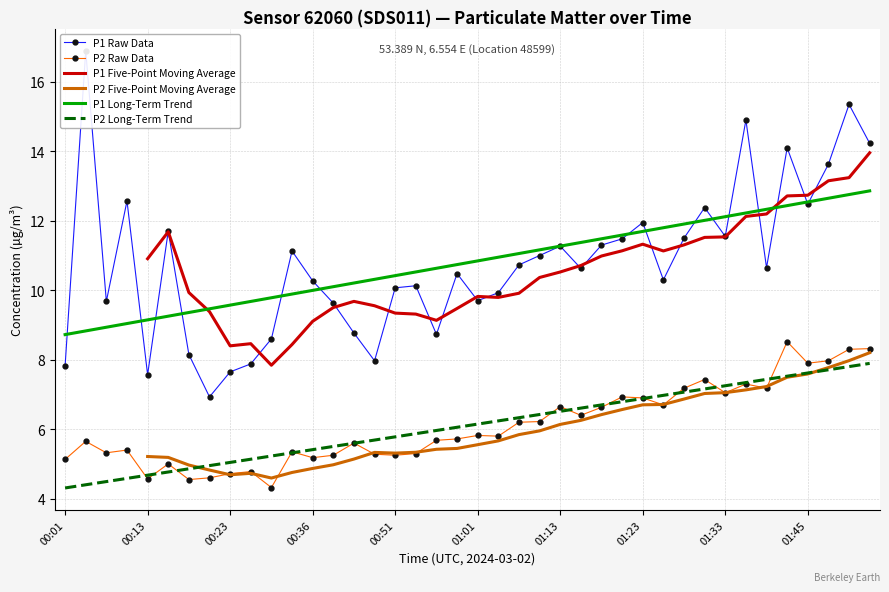

Is it true that P2 Long-Term Trend equals 1.6 at 01:33?

False